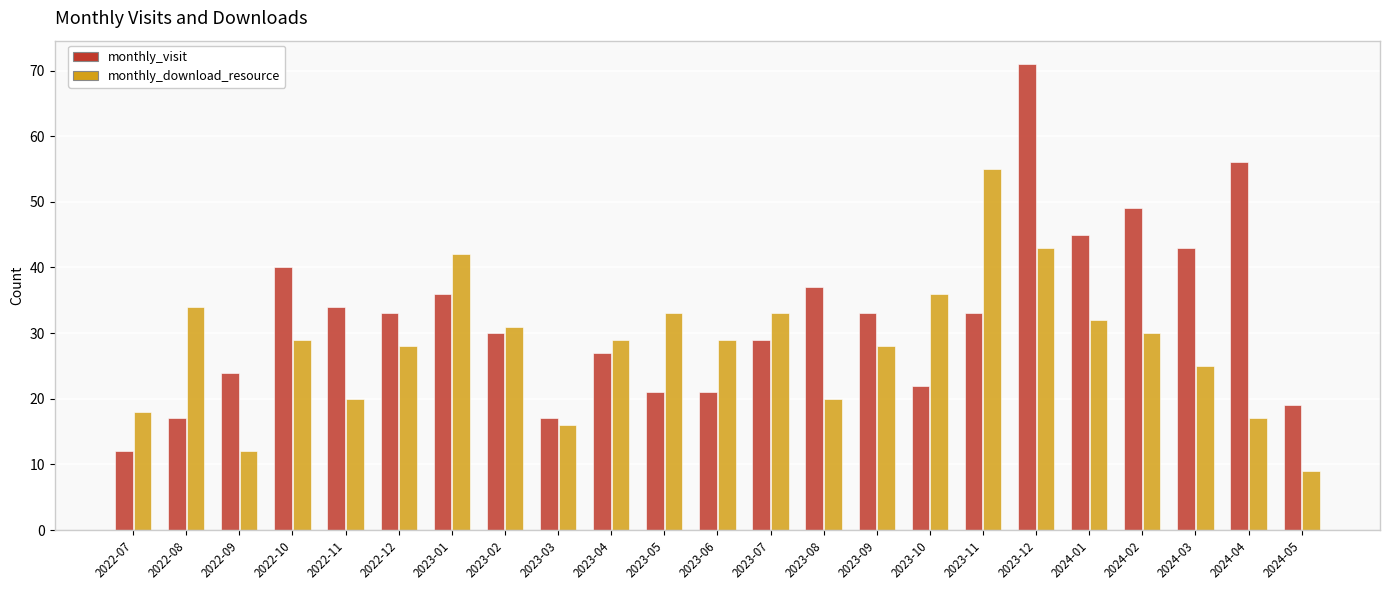

At which label is monthly_download_resource closest to 32?

2024-01